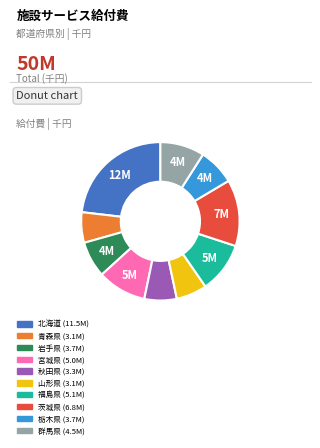

Which has a higher value, 宮城県 (5.0M) or 群馬県 (4.5M)?

宮城県 (5.0M)